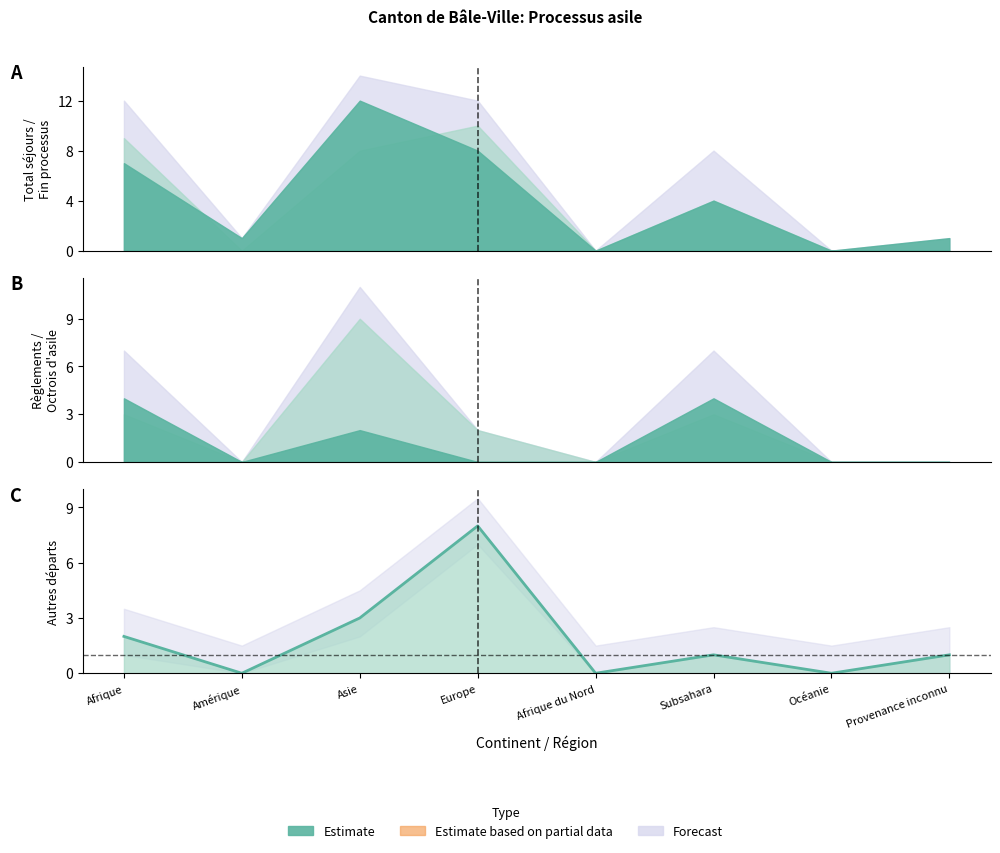

What is the change in value from Europe to Subsahara?

-7